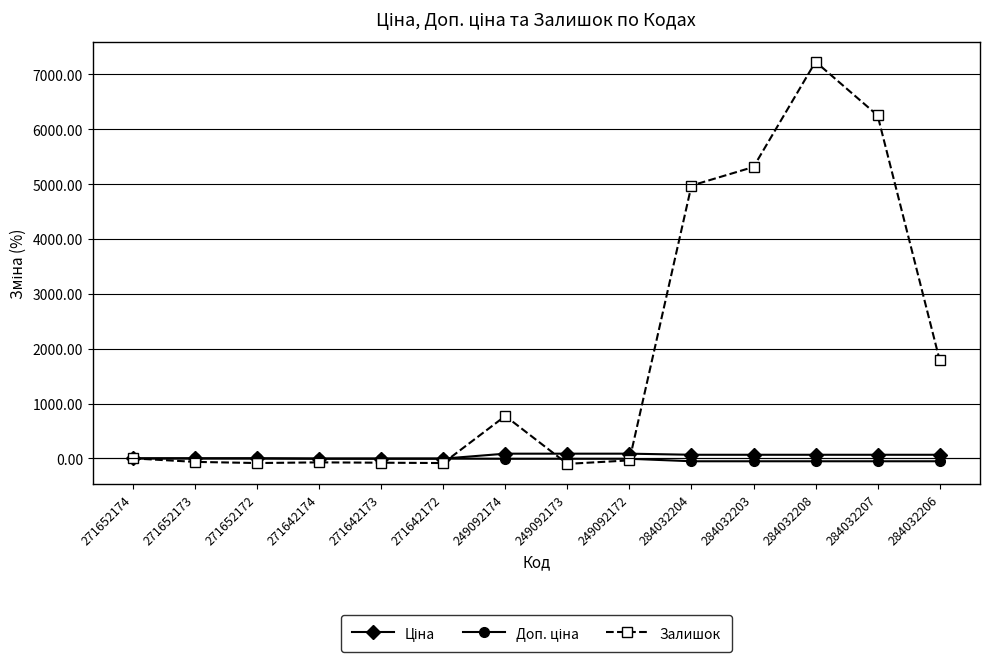

Between 271642174 and 249092174, which series saw the biggest shift?

Залишок